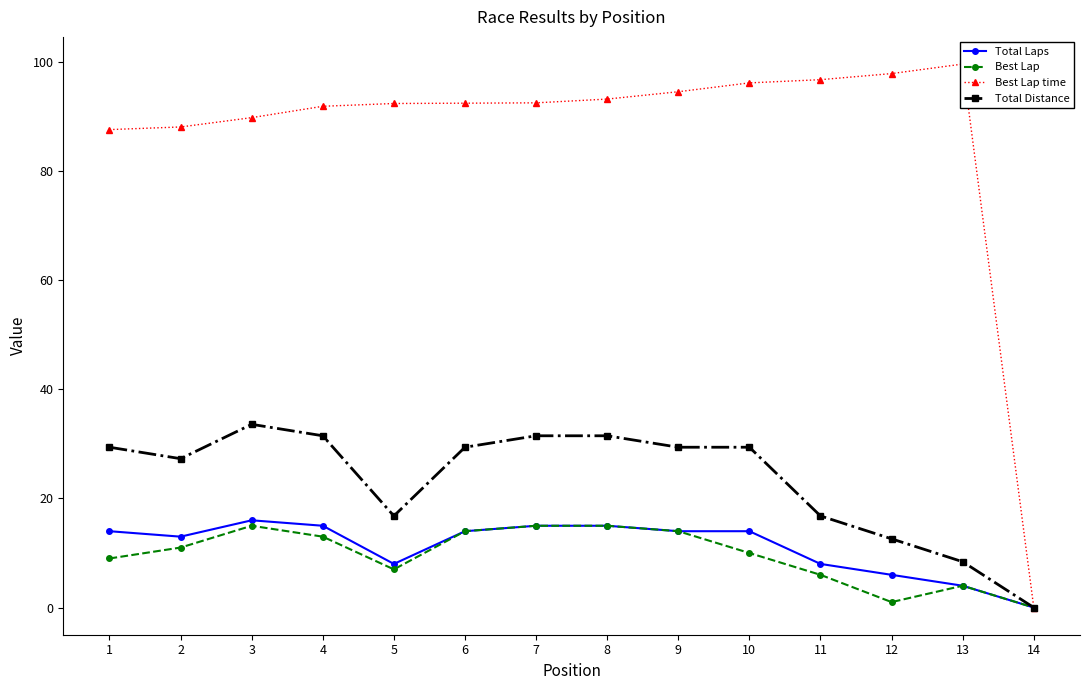

Reading right to left, what are all the values shown in this chart?

Total Laps: 0.0	4.0	6.0	8.0	14.0	14.0	15.0	15.0	14.0	8.0	15.0	16.0	13.0	14.0
Best Lap: 0.0	4.0	1.0	6.0	10.0	14.0	15.0	15.0	14.0	7.0	13.0	15.0	11.0	9.0
Best Lap time: 0.0	99.7	97.9	96.8	96.2	94.6	93.2	92.6	92.5	92.4	91.9	89.8	88.1	87.6
Total Distance: 0.0	8.4	12.6	16.8	29.4	29.4	31.5	31.5	29.4	16.8	31.5	33.6	27.3	29.4